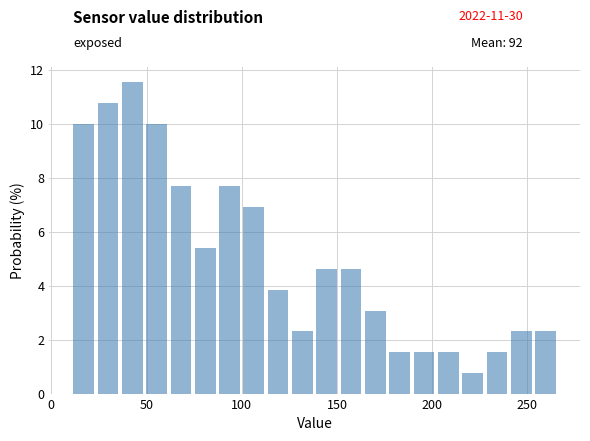

Around what value on the x-axis is the tallest bar? Give the approximate position of its centre, as read against the axis.

45